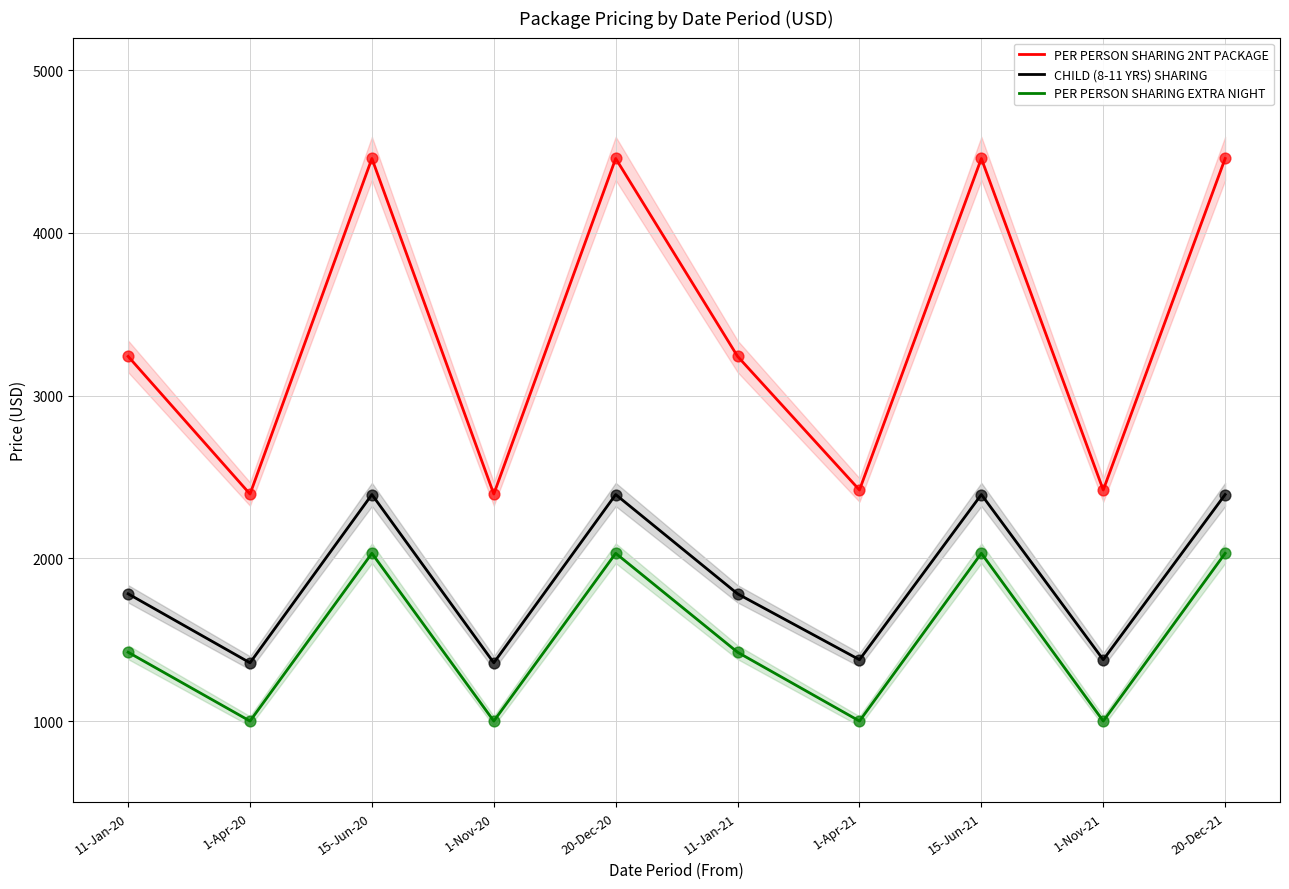

Which series has the widest spread of Y values?

PER PERSON SHARING 2NT PACKAGE